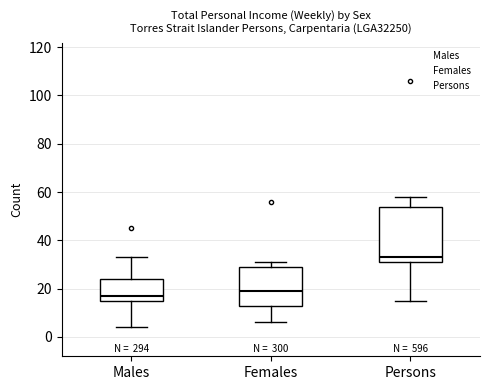

Which box has the lowest median line?

Males